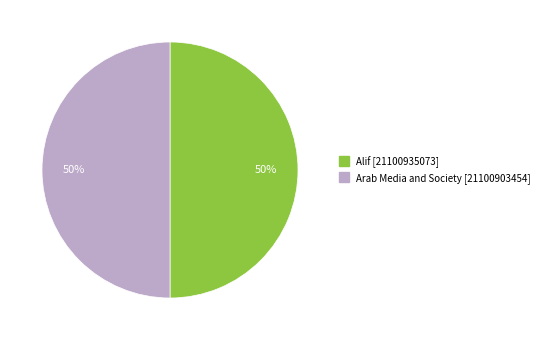

Approximately how many times larger is the value at Arab Media and Society compared to Alif?

1.0